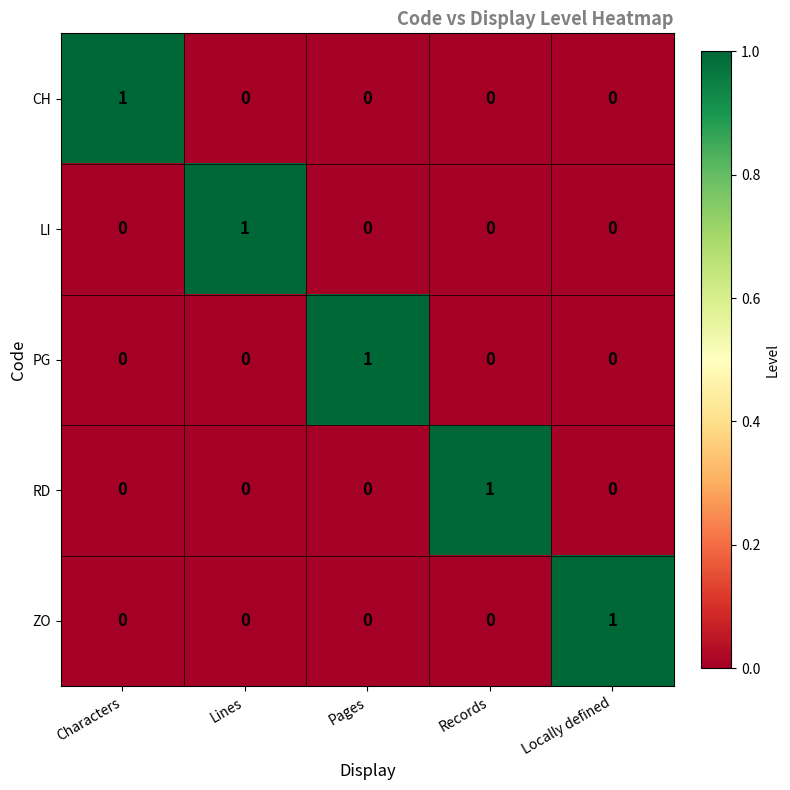

True or false: PG has a value of 0 at Records.

True